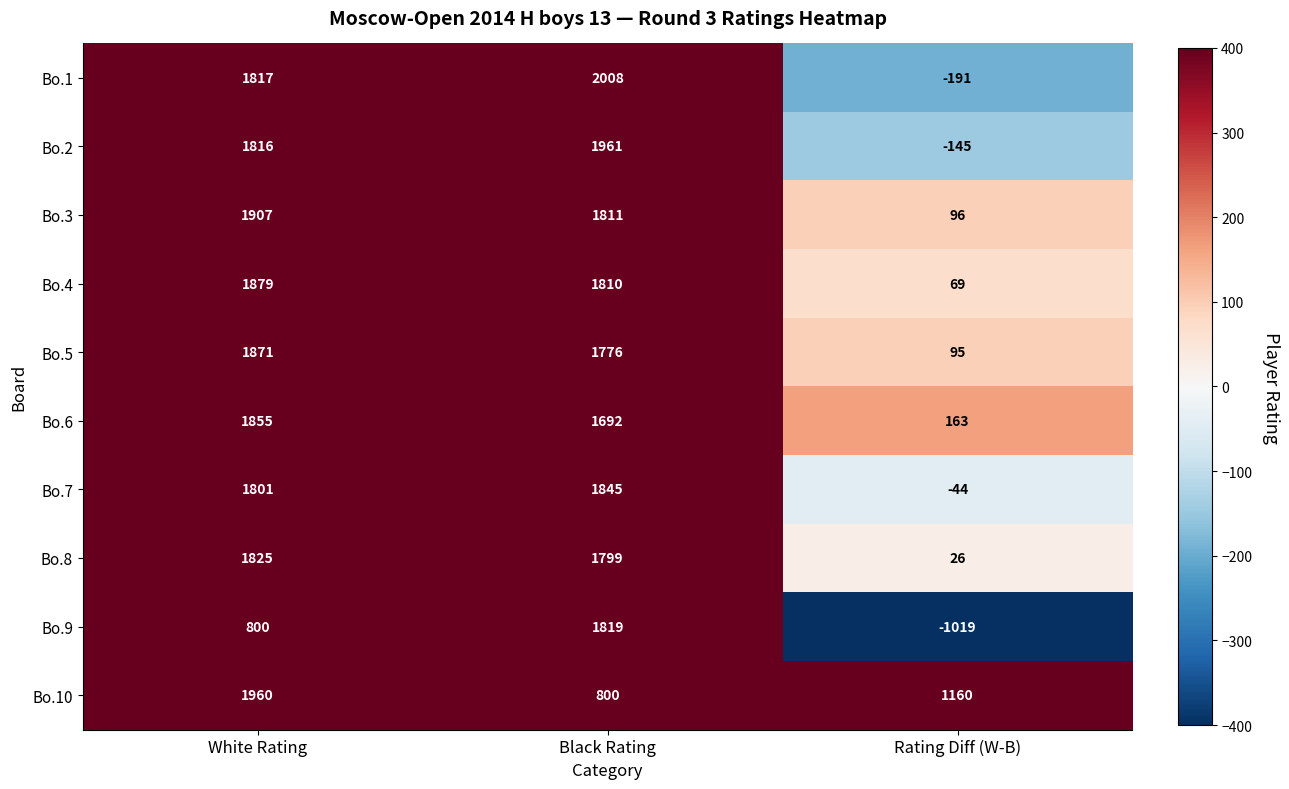

How many series are shown in this chart?

10